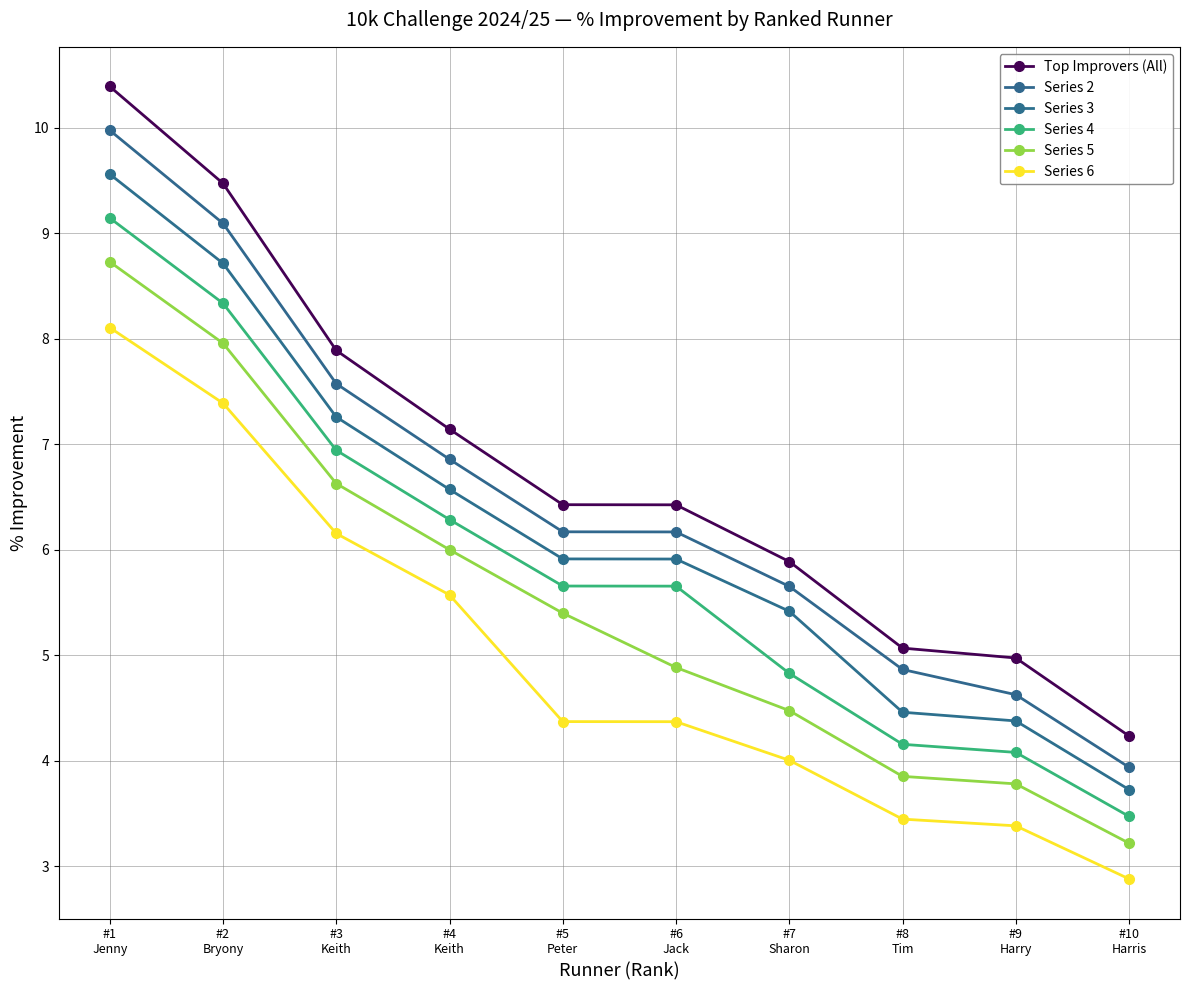

Reading left to right, transcribe all the data shown in this chart.

Top Improvers (All): #1
Jenny=10.4	#2
Bryony=9.5	#3
Keith=7.9	#4
Keith=7.1	#5
Peter=6.4	#6
Jack=6.4	#7
Sharon=5.9	#8
Tim=5.1	#9
Harry=5.0	#10
Harris=4.2
Series 2: #1
Jenny=10.0	#2
Bryony=9.1	#3
Keith=7.6	#4
Keith=6.9	#5
Peter=6.2	#6
Jack=6.2	#7
Sharon=5.7	#8
Tim=4.9	#9
Harry=4.6	#10
Harris=3.9
Series 3: #1
Jenny=9.6	#2
Bryony=8.7	#3
Keith=7.3	#4
Keith=6.6	#5
Peter=5.9	#6
Jack=5.9	#7
Sharon=5.4	#8
Tim=4.5	#9
Harry=4.4	#10
Harris=3.7
Series 4: #1
Jenny=9.1	#2
Bryony=8.3	#3
Keith=6.9	#4
Keith=6.3	#5
Peter=5.7	#6
Jack=5.7	#7
Sharon=4.8	#8
Tim=4.2	#9
Harry=4.1	#10
Harris=3.5
Series 5: #1
Jenny=8.7	#2
Bryony=8.0	#3
Keith=6.6	#4
Keith=6.0	#5
Peter=5.4	#6
Jack=4.9	#7
Sharon=4.5	#8
Tim=3.9	#9
Harry=3.8	#10
Harris=3.2
Series 6: #1
Jenny=8.1	#2
Bryony=7.4	#3
Keith=6.2	#4
Keith=5.6	#5
Peter=4.4	#6
Jack=4.4	#7
Sharon=4.0	#8
Tim=3.4	#9
Harry=3.4	#10
Harris=2.9